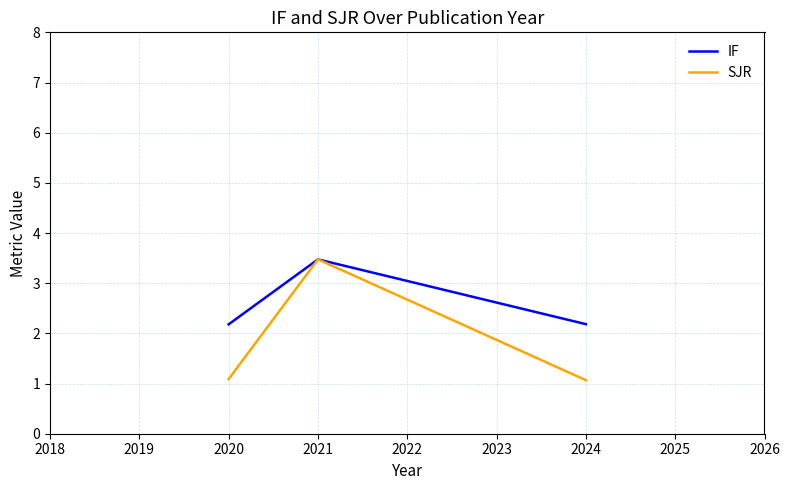

Reading right to left, list all the values displayed in this chart.

IF: 2.2	3.5	2.2
SJR: 1.1	3.5	1.1